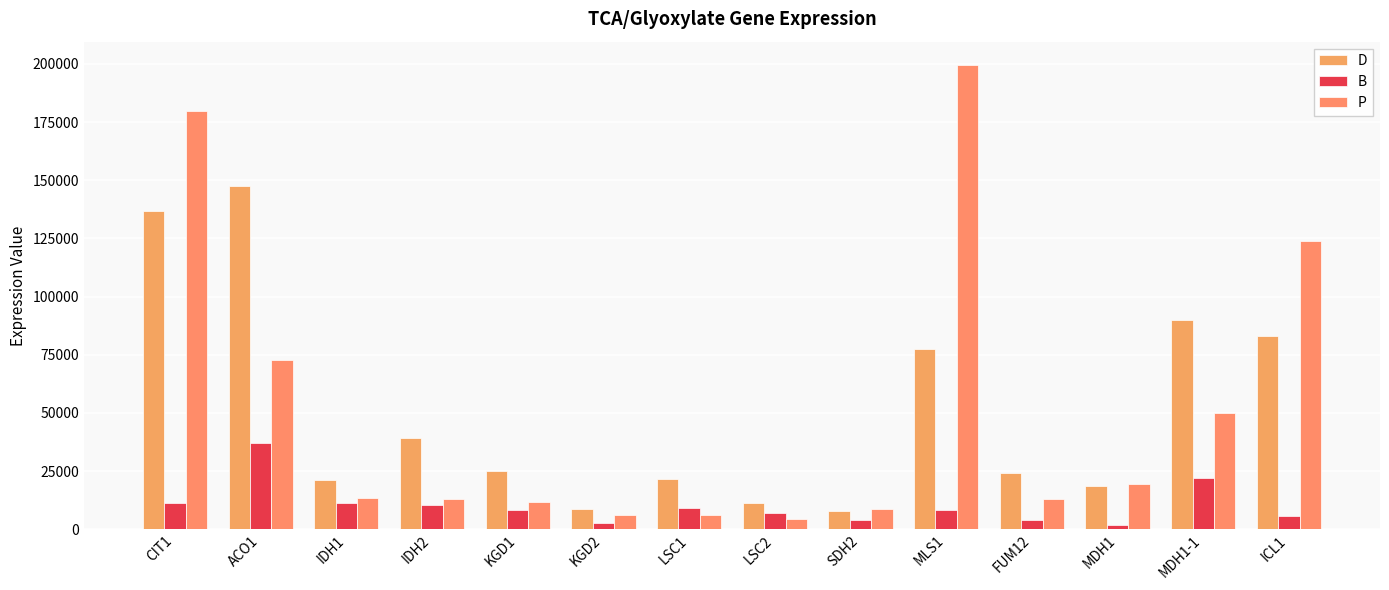

Rank the series by their maximum value, from highest to lowest.

P, D, B